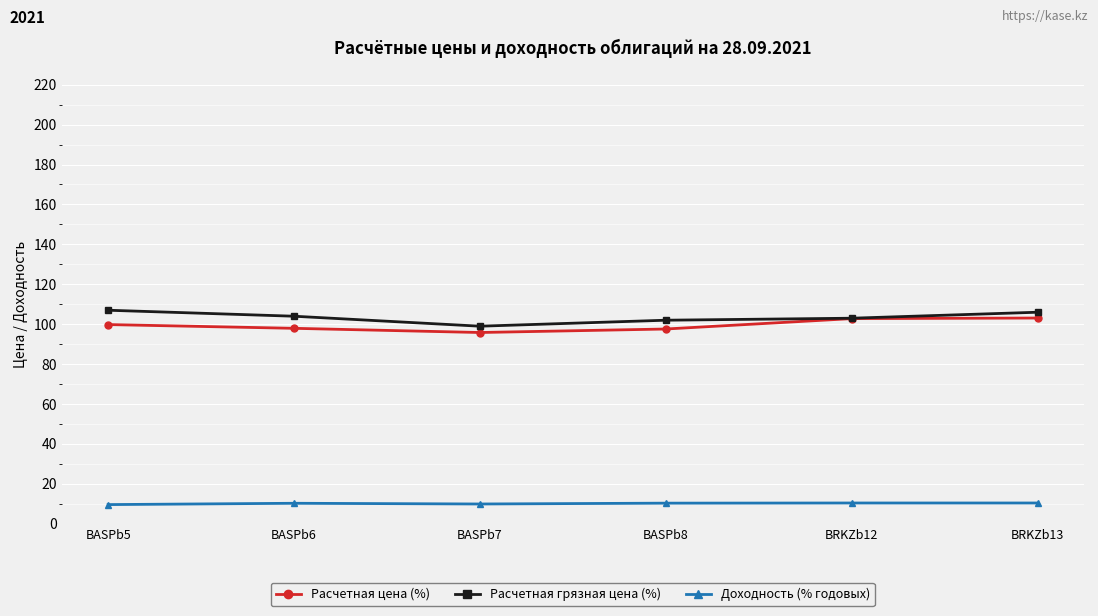

What are all the series names shown in the legend?

Расчетная цена (%), Расчетная грязная цена (%), Доходность (% годовых)